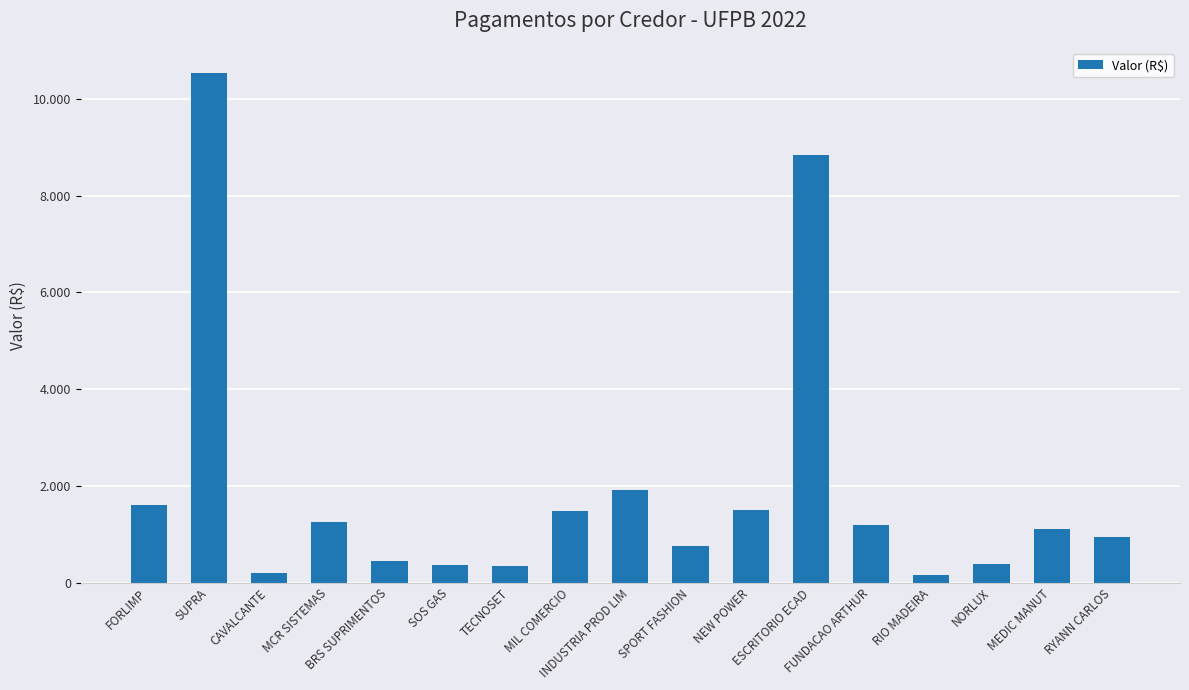

List the labels in order of value, largest first.

SUPRA, ESCRITORIO ECAD, INDUSTRIA PROD LIM, FORLIMP, NEW POWER, MIL COMERCIO, MCR SISTEMAS, FUNDACAO ARTHUR, MEDIC MANUT, RYANN CARLOS, SPORT FASHION, BRS SUPRIMENTOS, NORLUX, SOS GAS, TECNOSET, CAVALCANTE, RIO MADEIRA